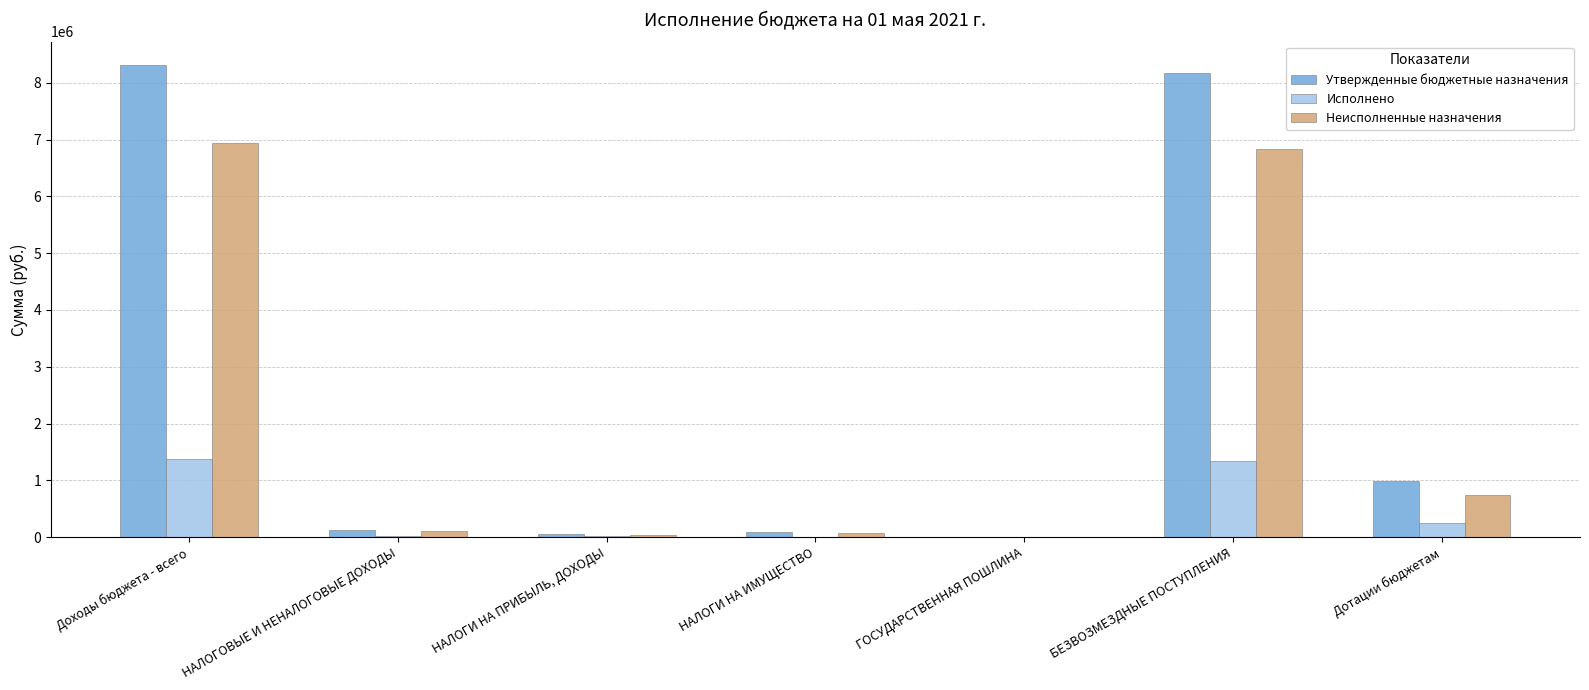

Where is Неисполненные назначения nearest to the value 3472326?

Дотации бюджетам